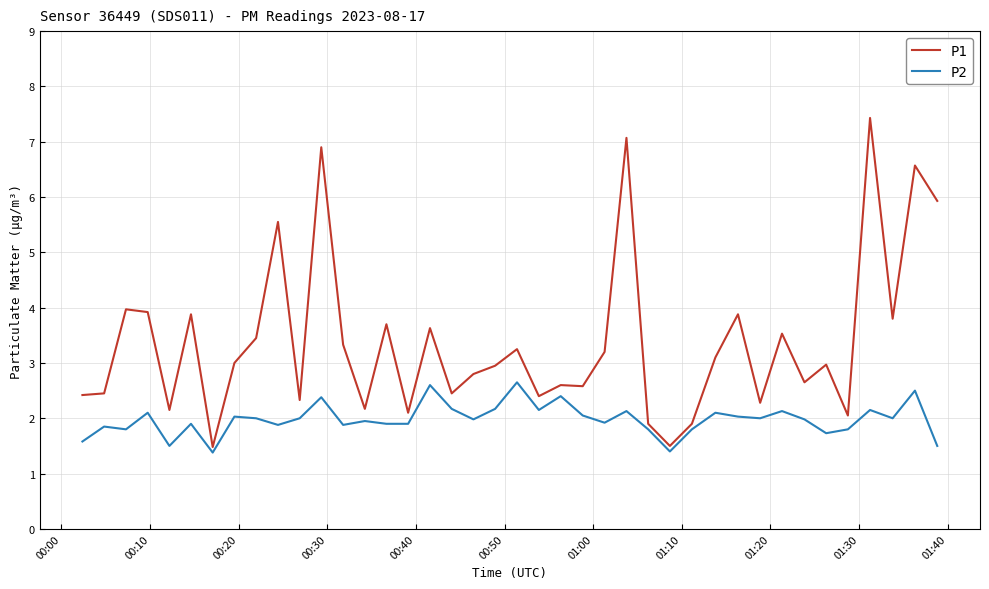

Which series has the widest spread of values?

P1